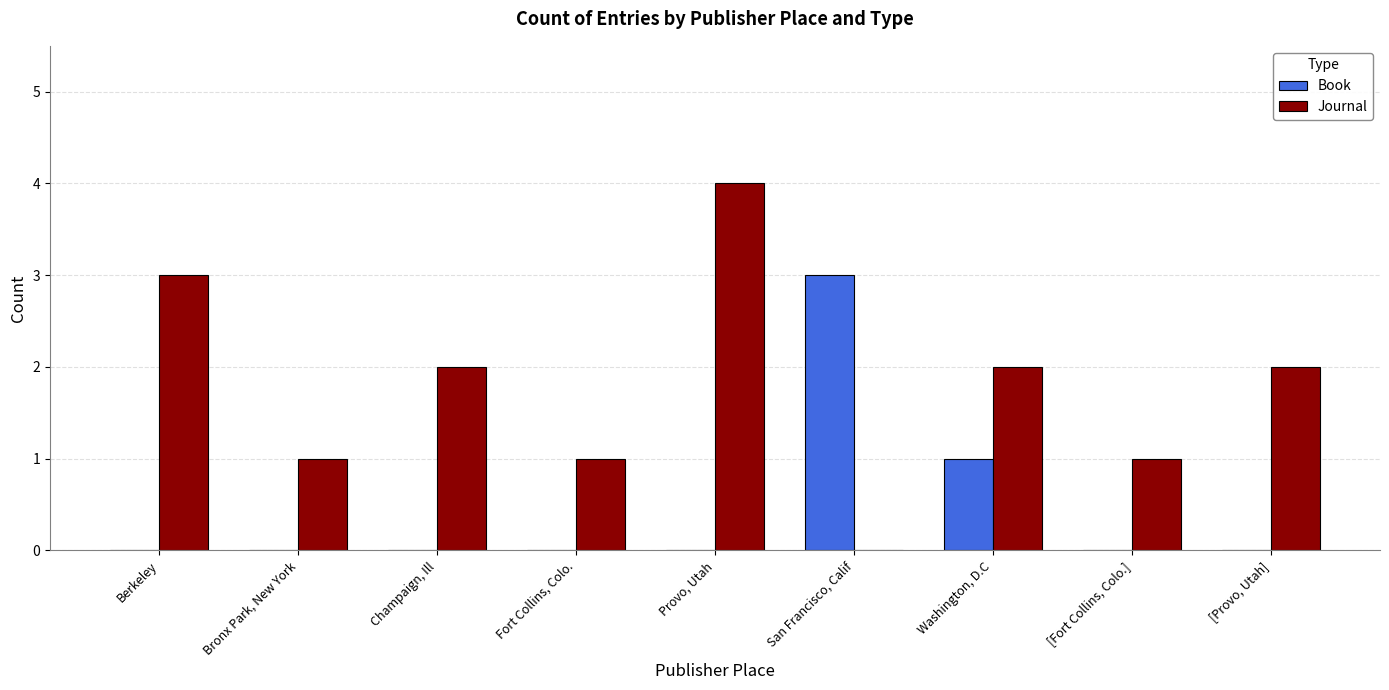

The Book series shows 0 at Berkeley. True or false?

True